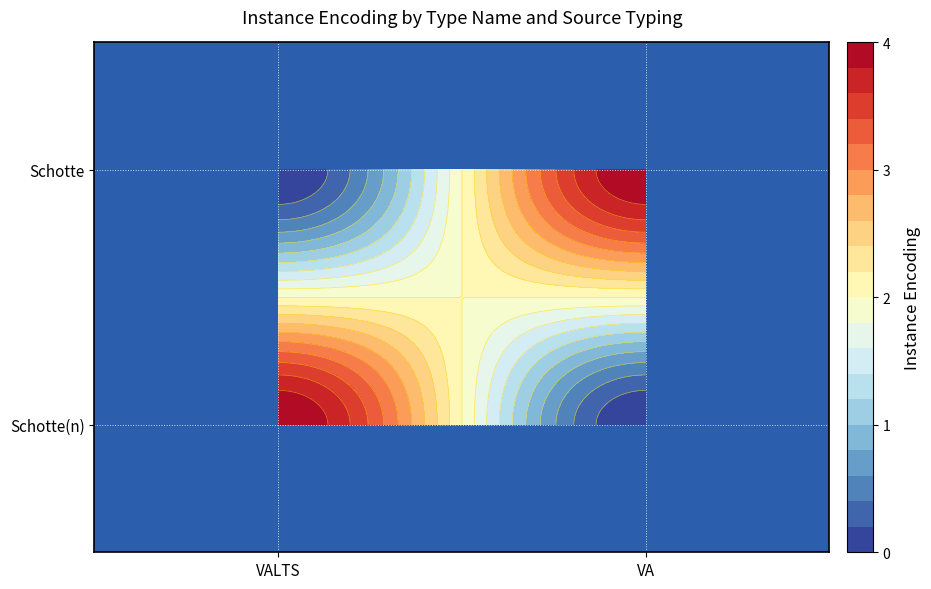

Rank the series by their maximum value, from lowest to highest.

Schotte(n), Schotte